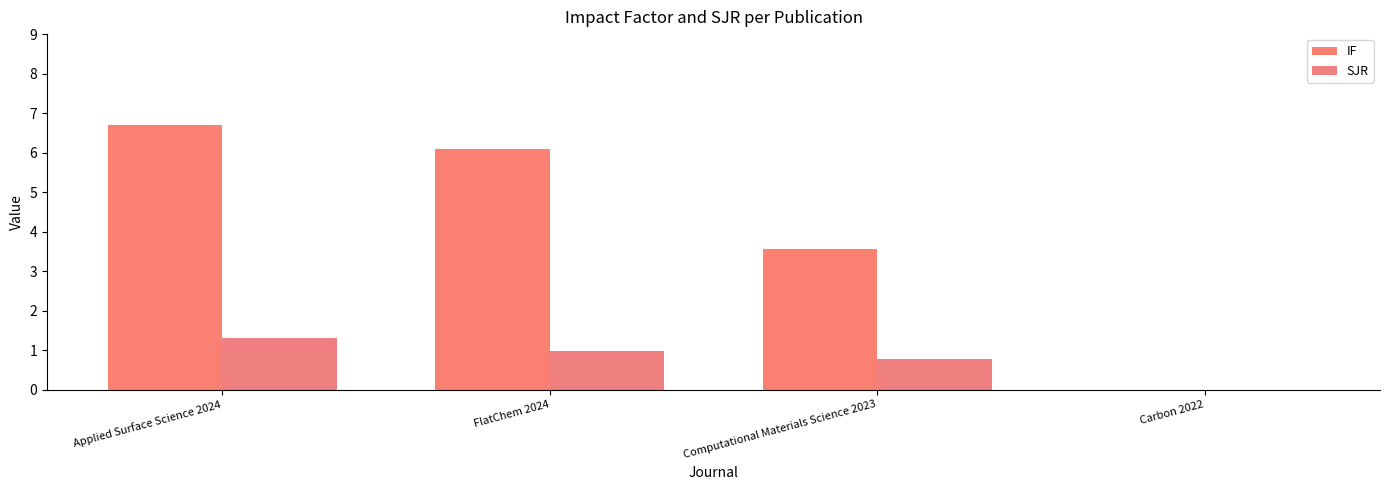

Where is IF nearest to the value 3?

Computational Materials Science 2023